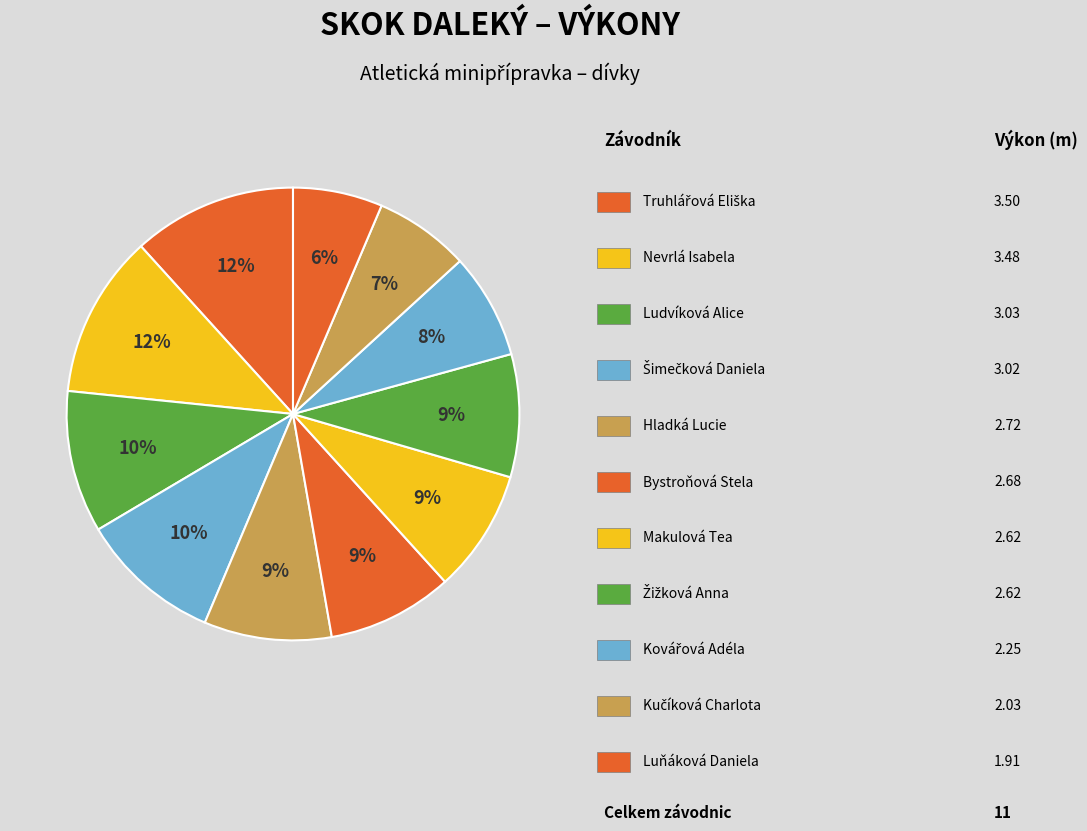

How many segments does this pie chart have?

11